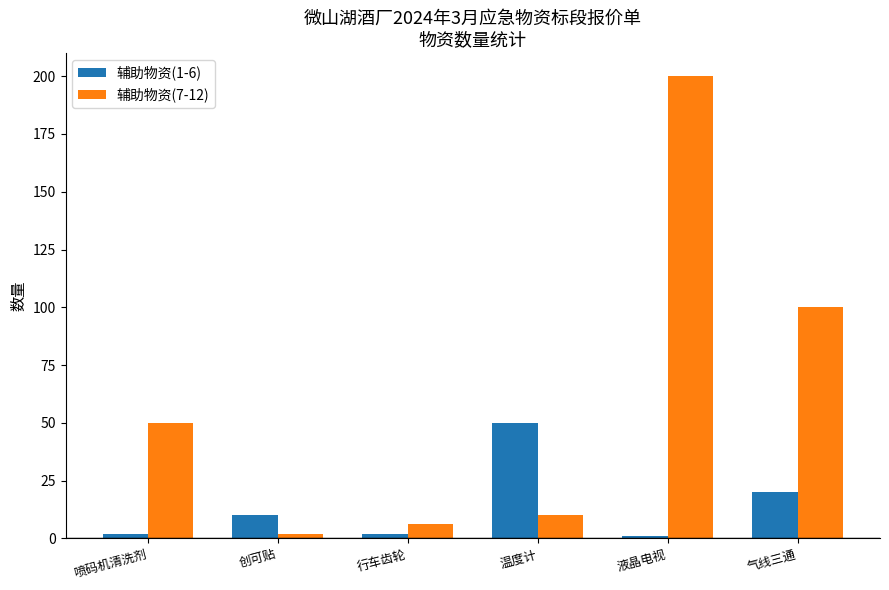

Rank the series by their average value, from lowest to highest.

辅助物资(1-6), 辅助物资(7-12)